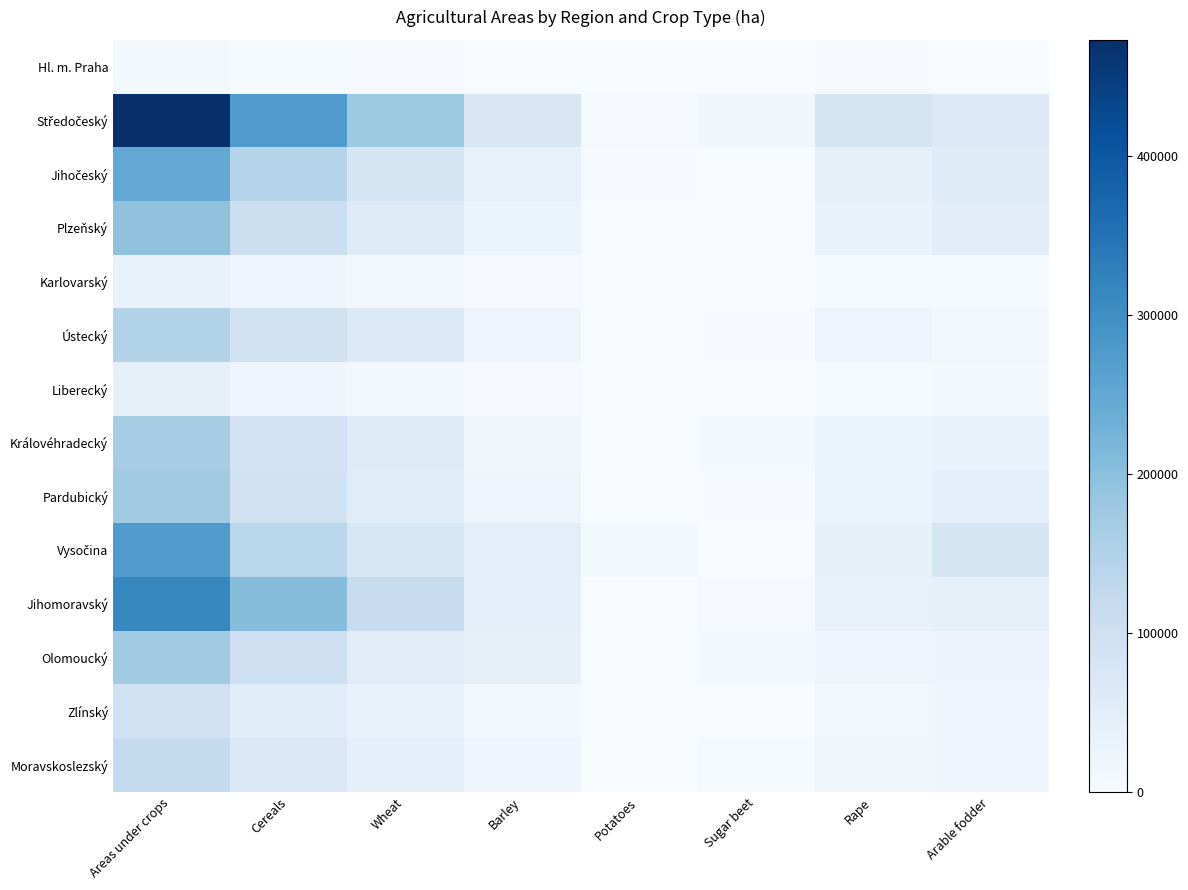

At which category is the sum across all series the highest?

Areas under crops